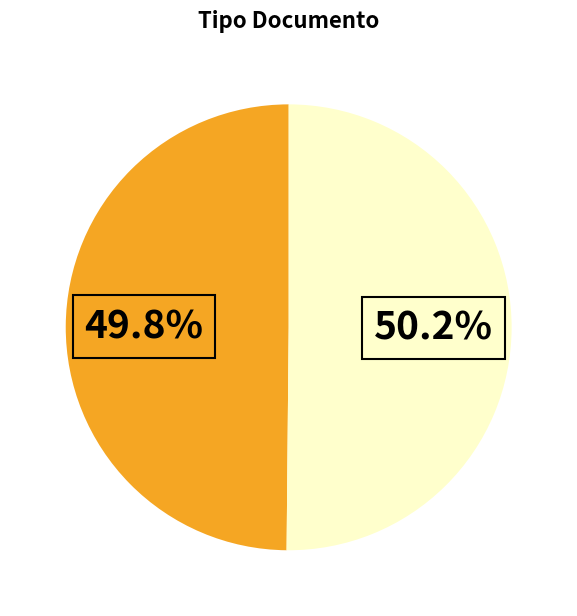

To the nearest percent, what is the average slice percentage?

50%